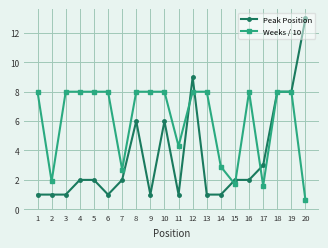

Is it true that Peak Position equals 6.8 at 20?

False